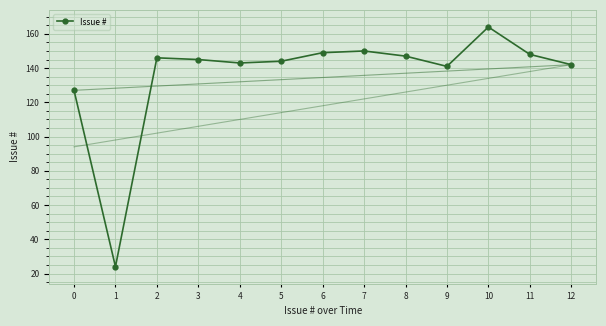

Where is the first local minimum?

1